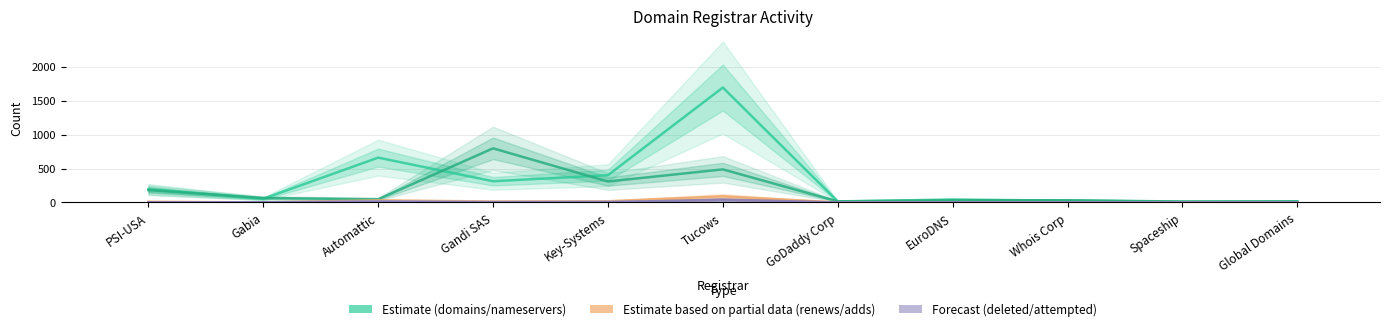

Is it true that net-renews-1-yr equals 18 at Key-Systems?

True